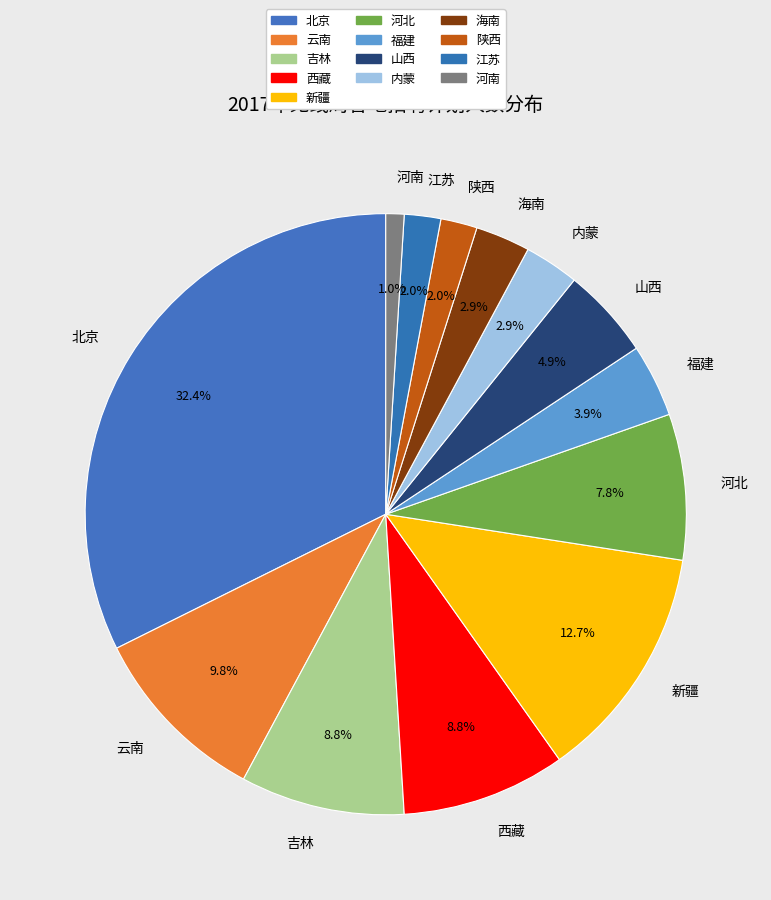

Which slice is the largest?

北京